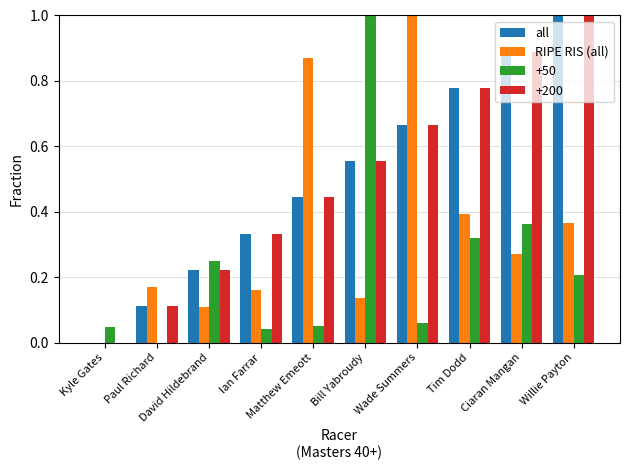

Which series changed the most between Bill Yabroudy and Tim Dodd?

+50